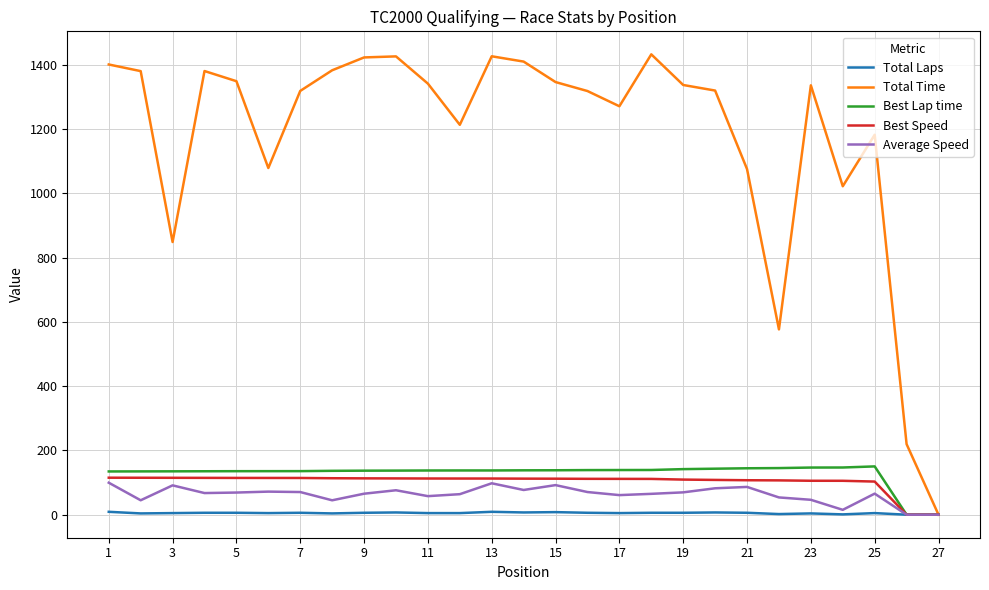

What is the average value of the Average Speed series?

63.1